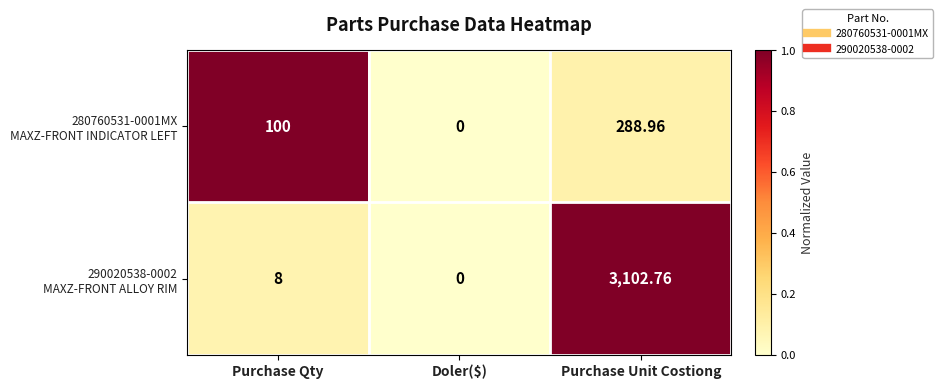

Which category has the highest value across all series?

Purchase Unit Costiong